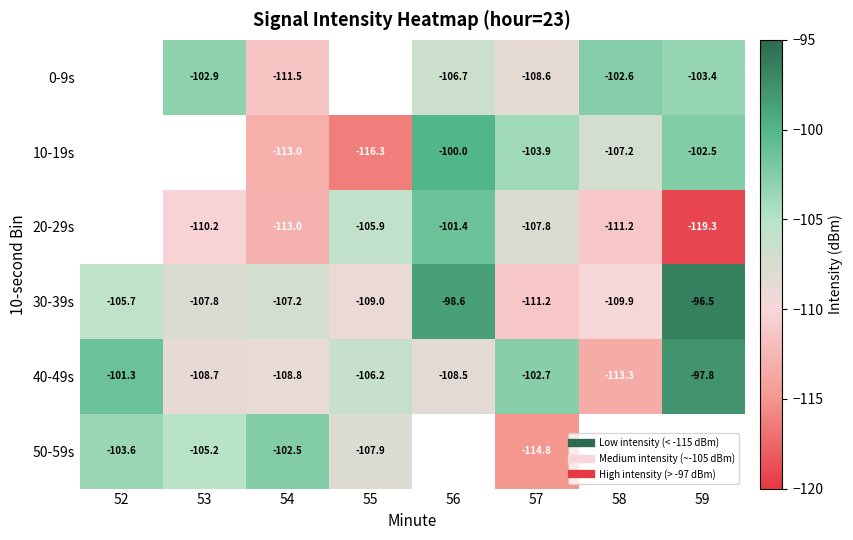

Is the value of 50-59s at 57 greater than the value of 30-39s at 54?

No